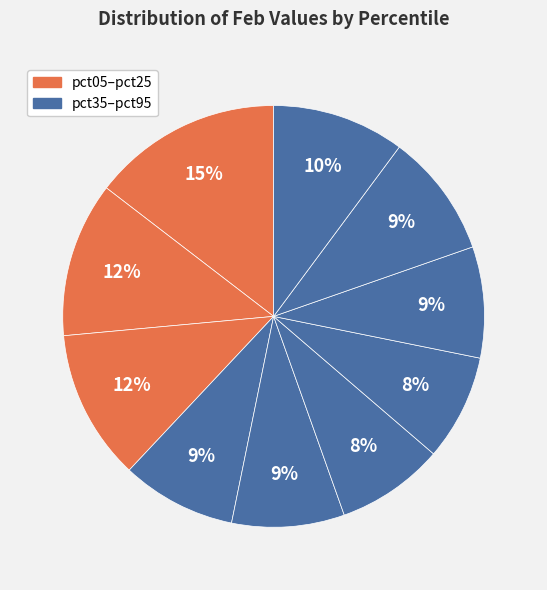

How many segments does this pie chart have?

10